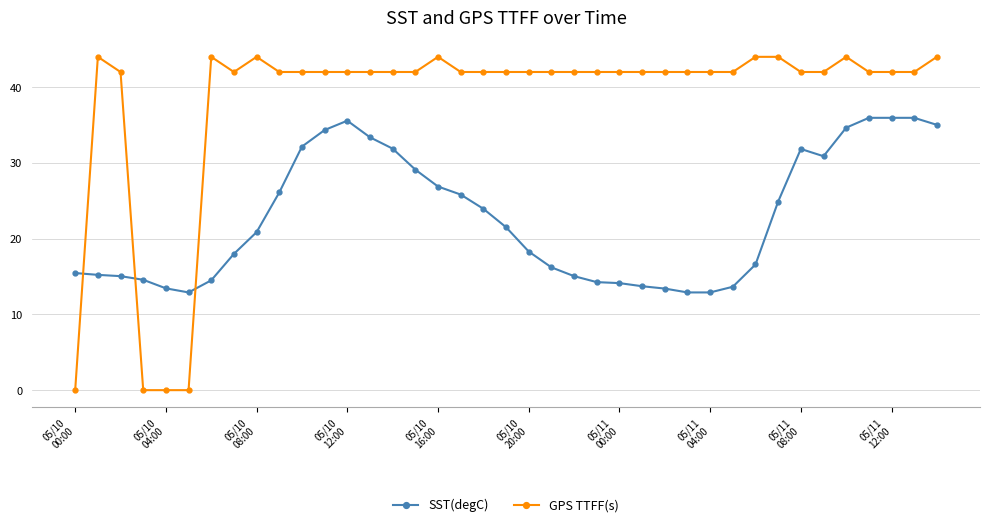

What is the maximum value shown in the chart?

44.0